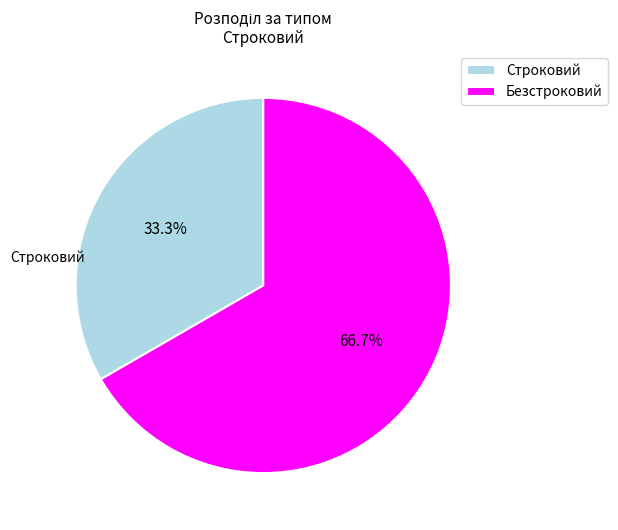

What is the ratio of the value at Строковий to the value at Безстроковий?

0.5